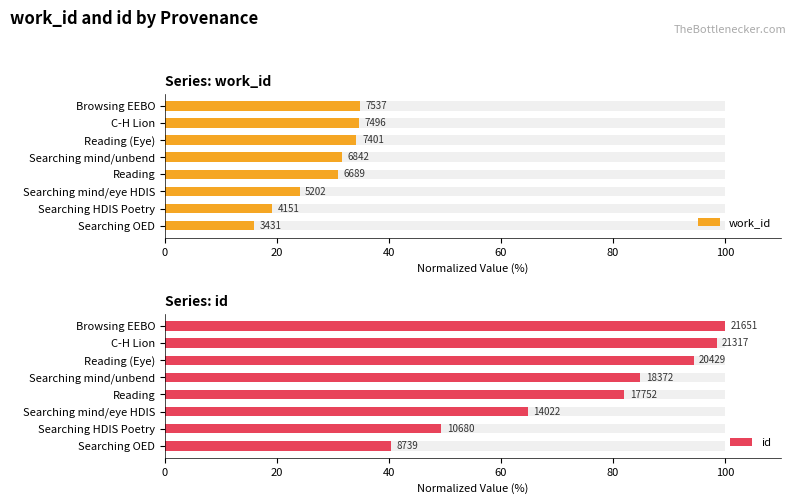

What is the minimum value shown in the chart?

15.8